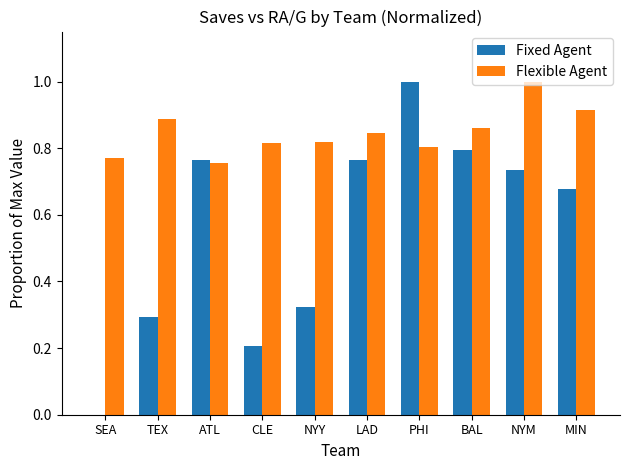

How many series are shown in this chart?

2